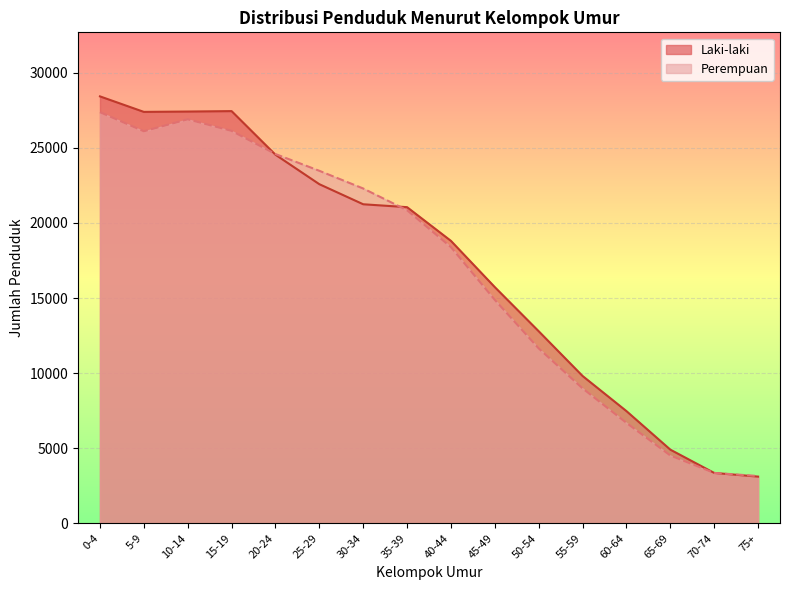

What is the total value across all series at 65-69?

9422